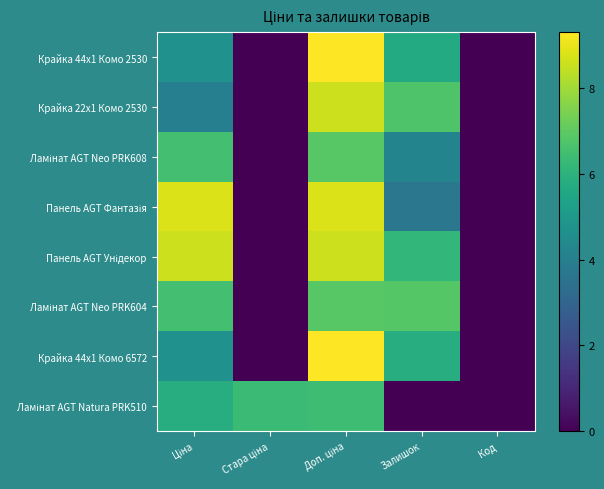

Which series has the largest total across all categories?

Панель AGT Унідекор